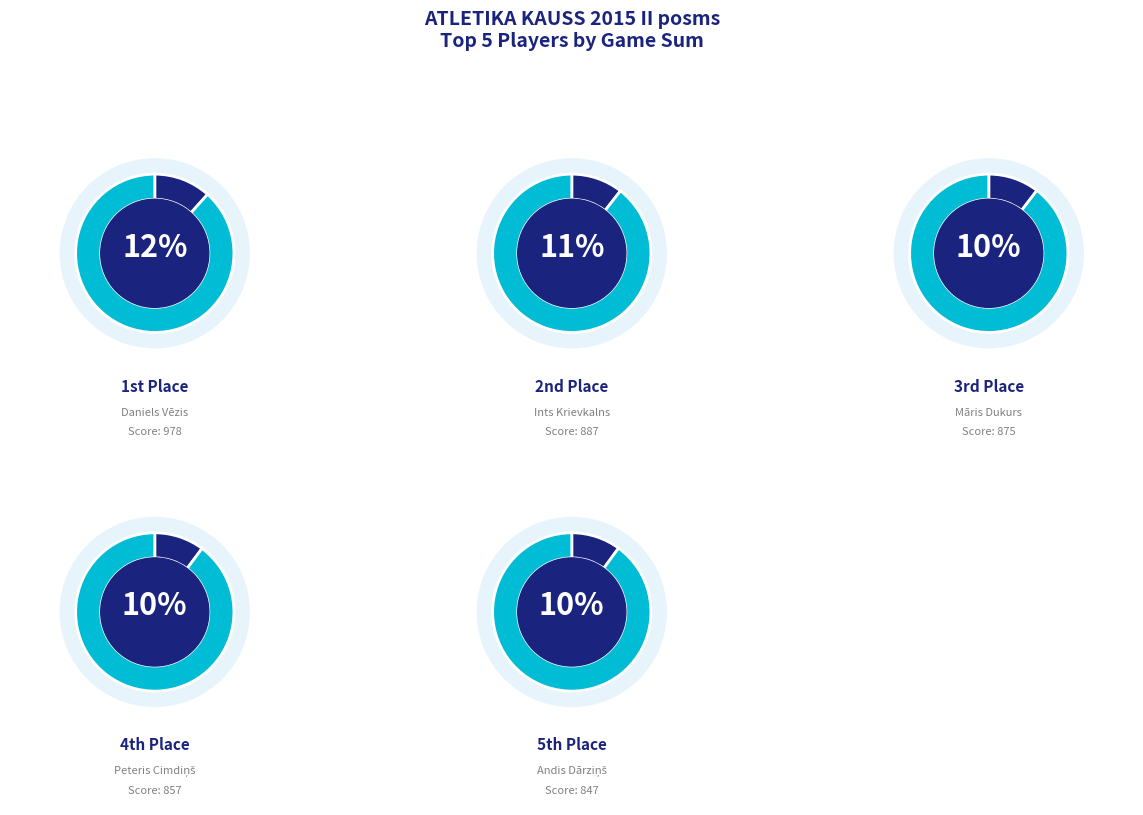

How much of the chart is everything except Andis Dārziņš?

89.9%